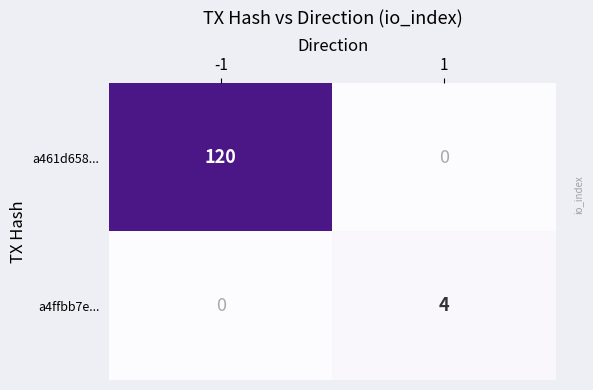

What is the difference between the highest and lowest values at -1?

120